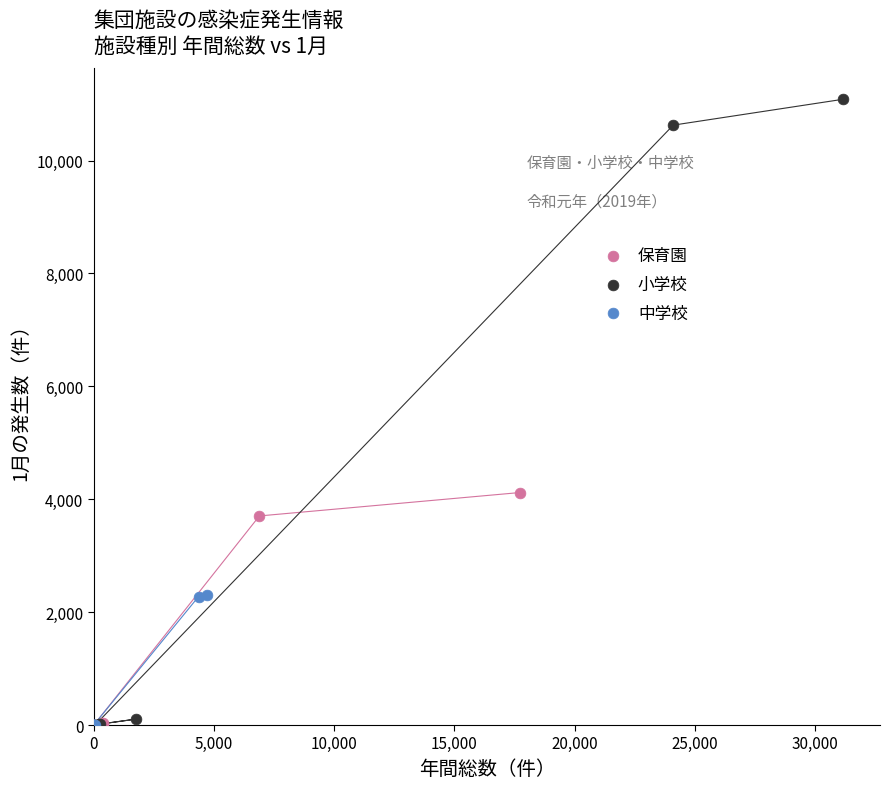

What are all the series names shown in the legend?

保育園, 小学校, 中学校